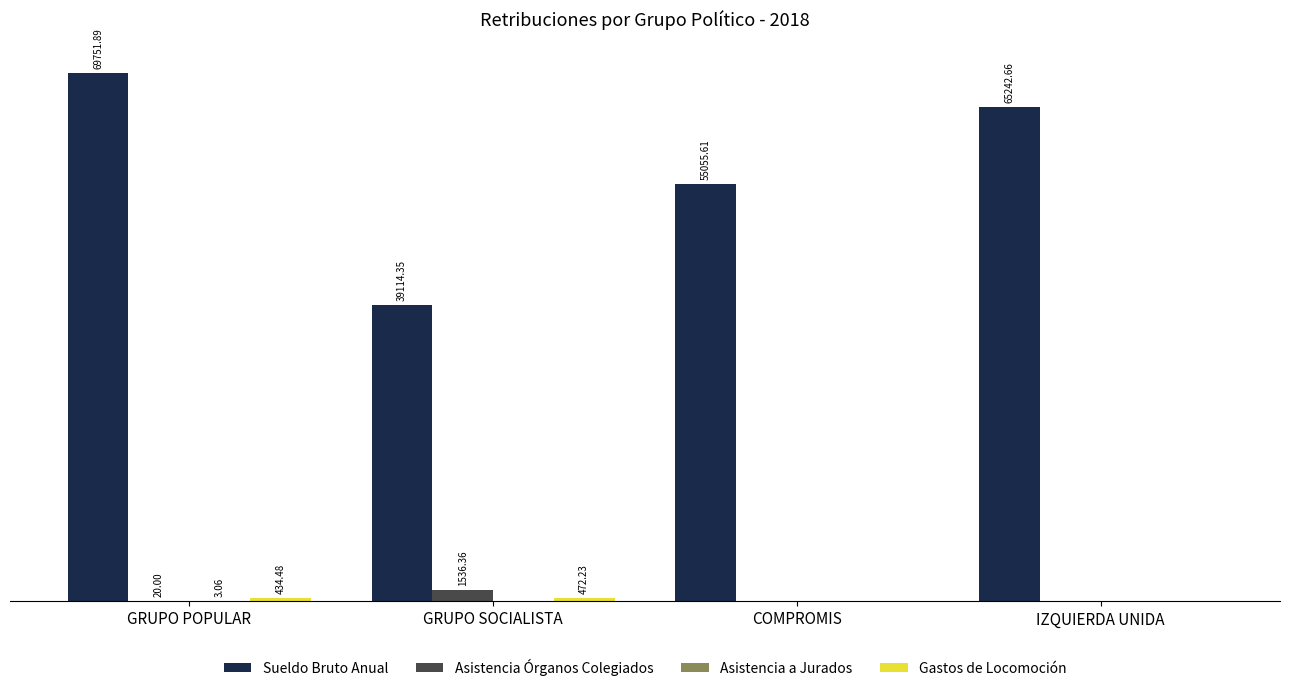

At which label does Sueldo Bruto Anual reach its peak?

GRUPO POPULAR